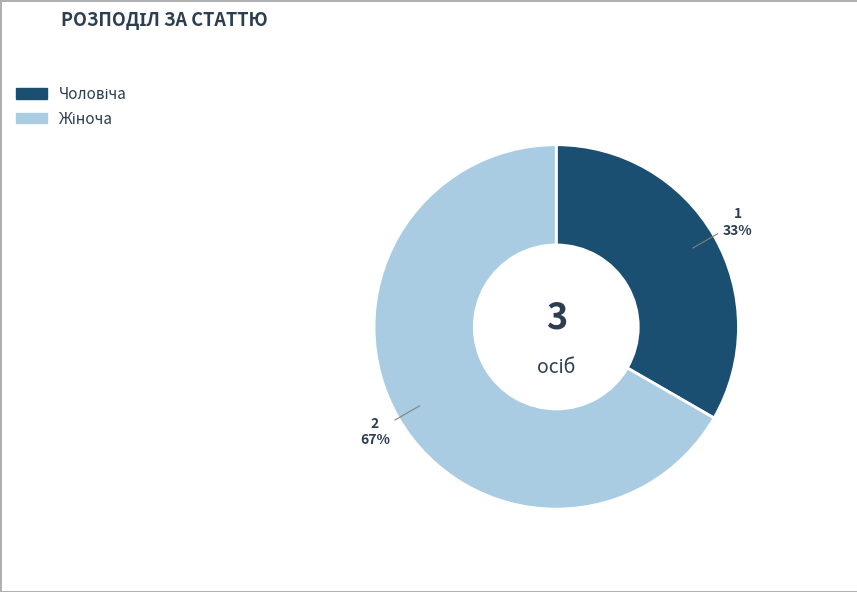

Is there a majority slice in this chart?

Yes